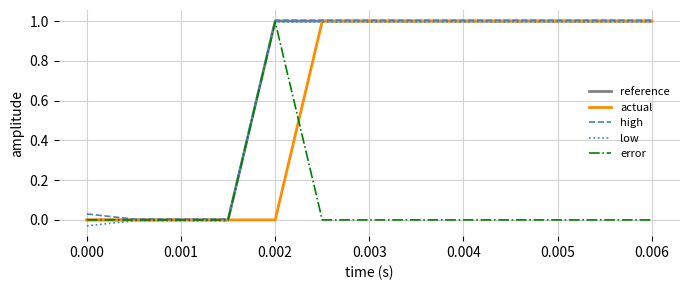

What is the maximum value for low?

1.0